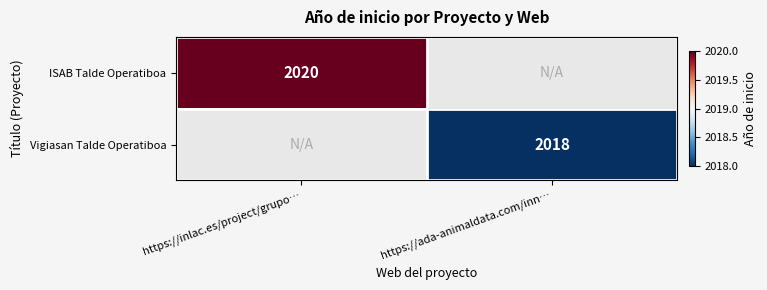

Is it true that ISAB Talde Operatiboa equals 2020 at https://inlac.es/project/grupo…?

True